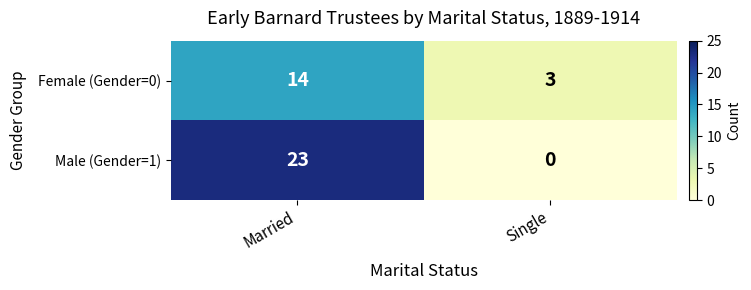

What is the difference between the highest and lowest values at Single?

3